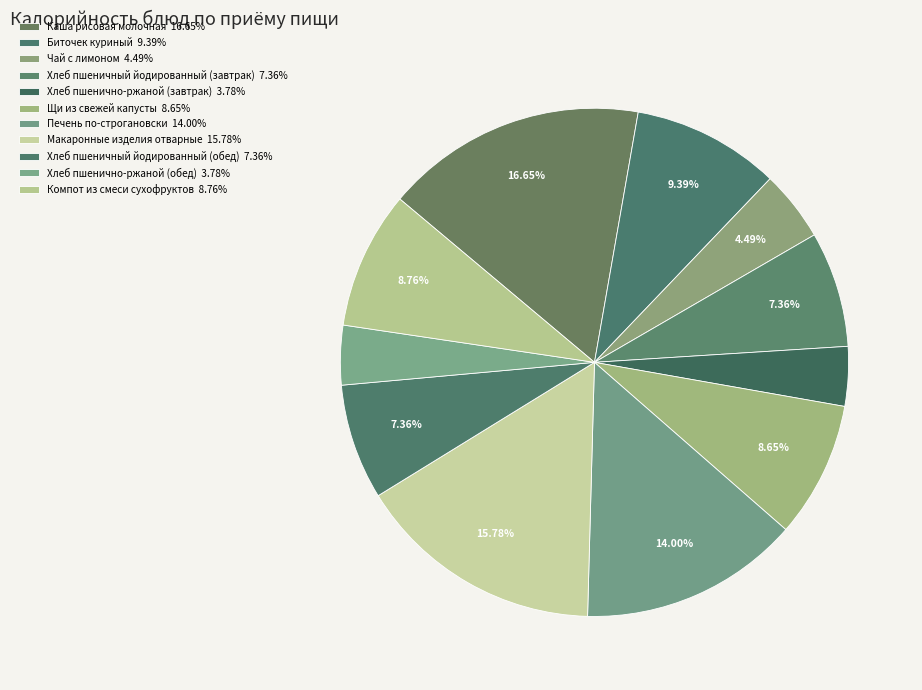

Does Каша рисовая молочная account for over 50% of the chart?

No